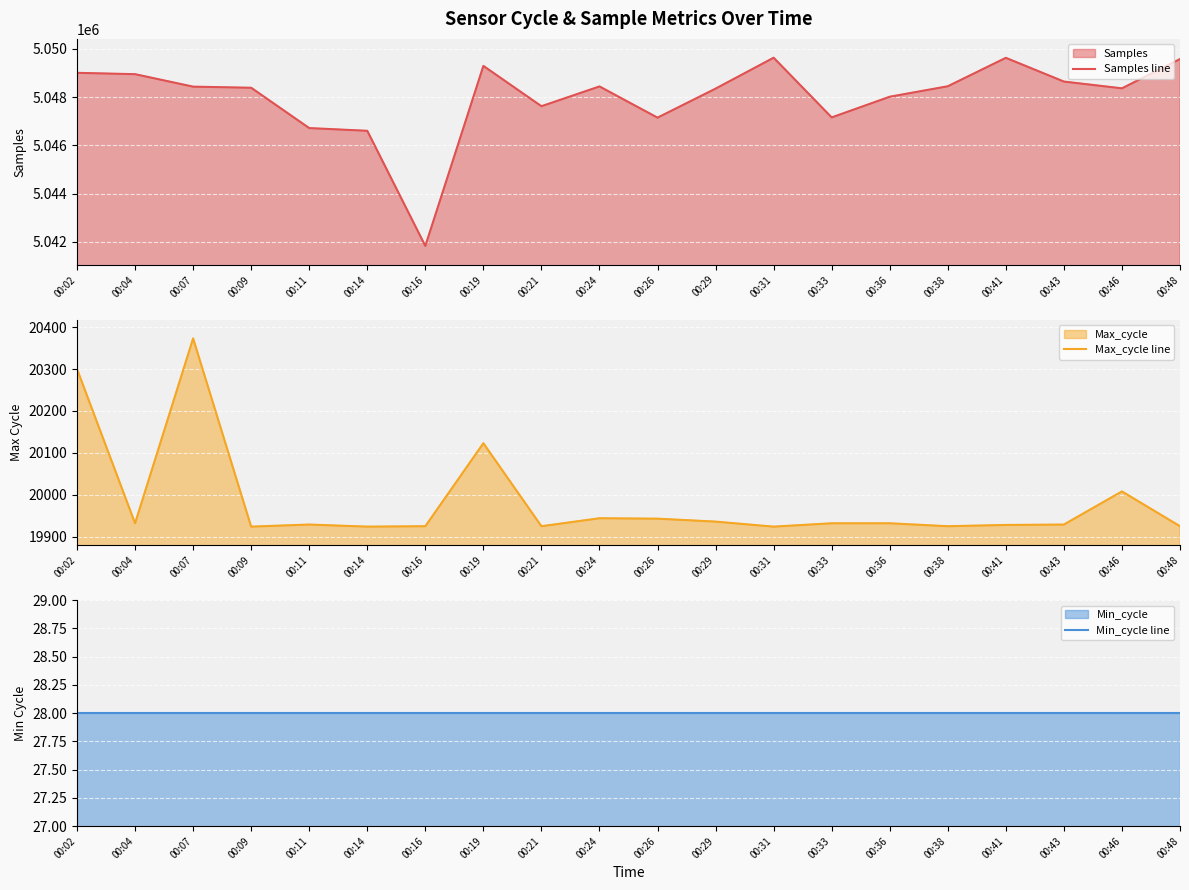

True or false: Min_cycle line has more than 0 interior local peaks.

False